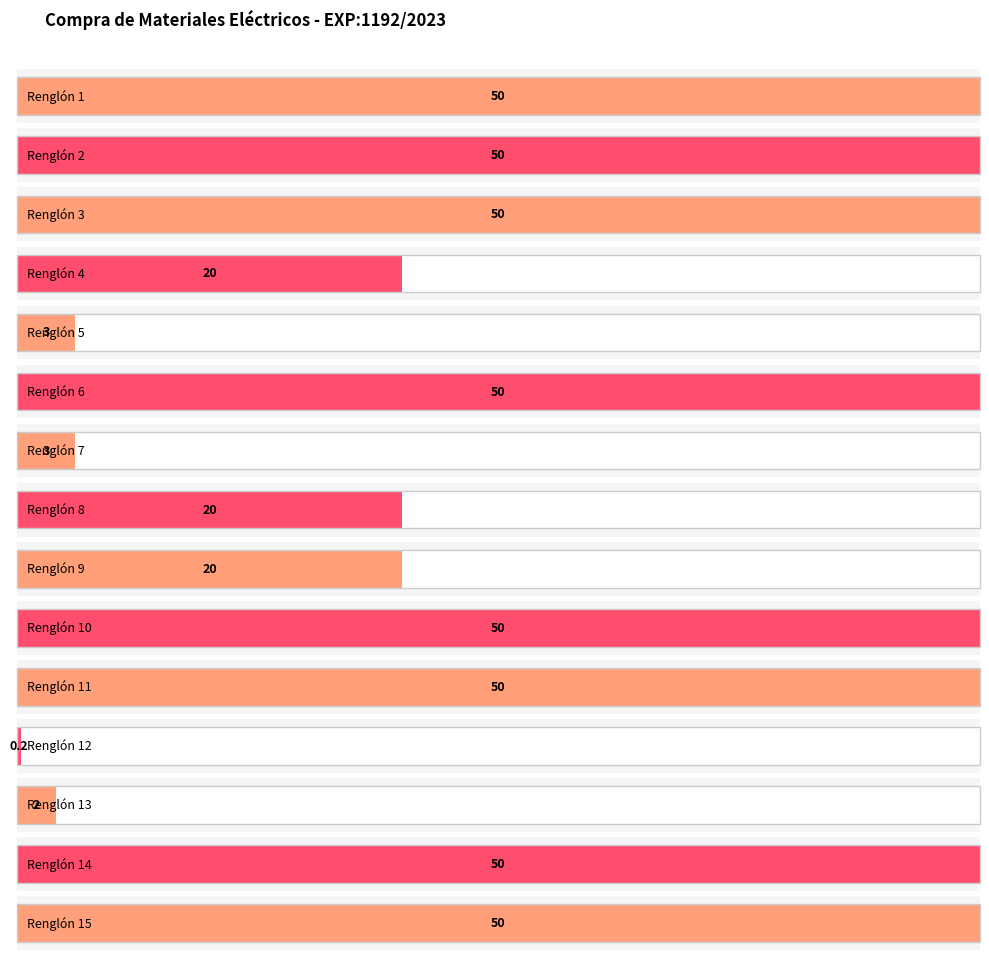

What is the difference between the maximum and minimum values?

49.8